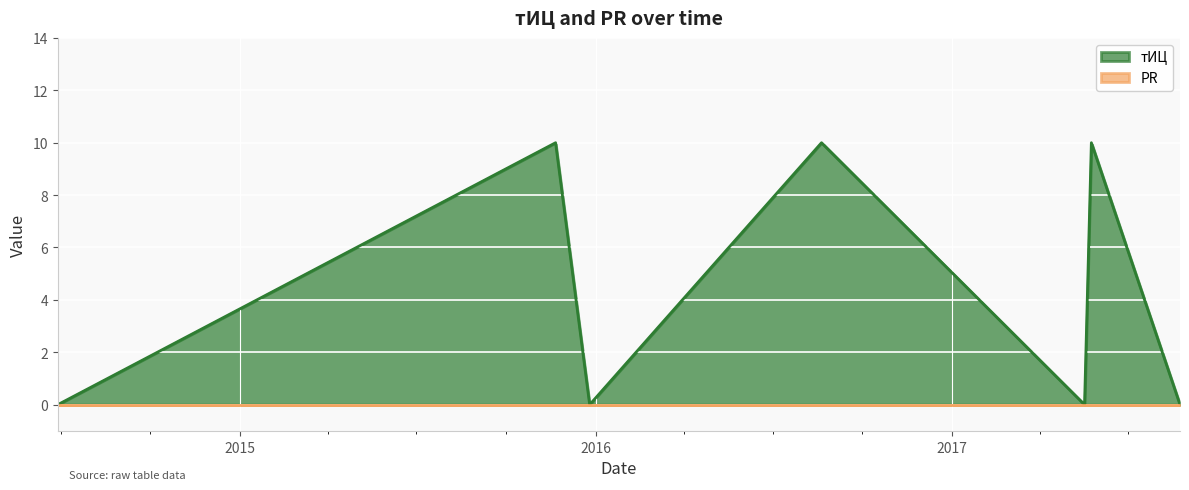

Which has a higher value, 2014-06-28 or 2017-05-24?

2017-05-24